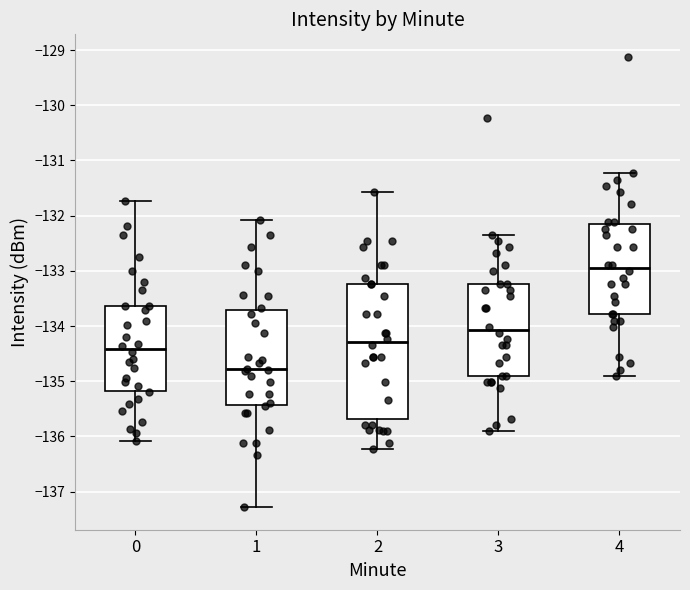

Which box has the highest median line?

4